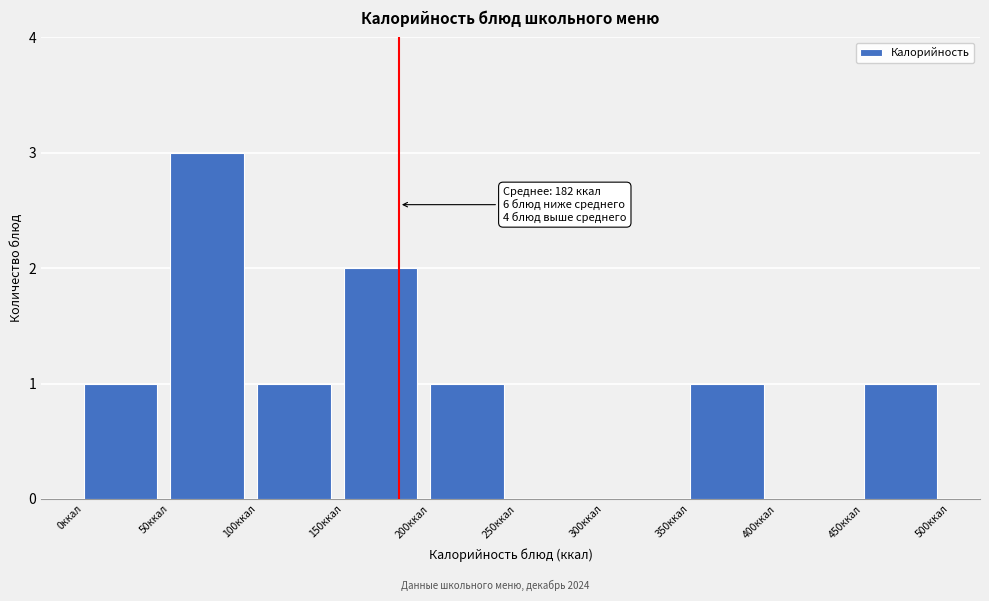

Which range on the x-axis has the tallest bar?

50 to 100